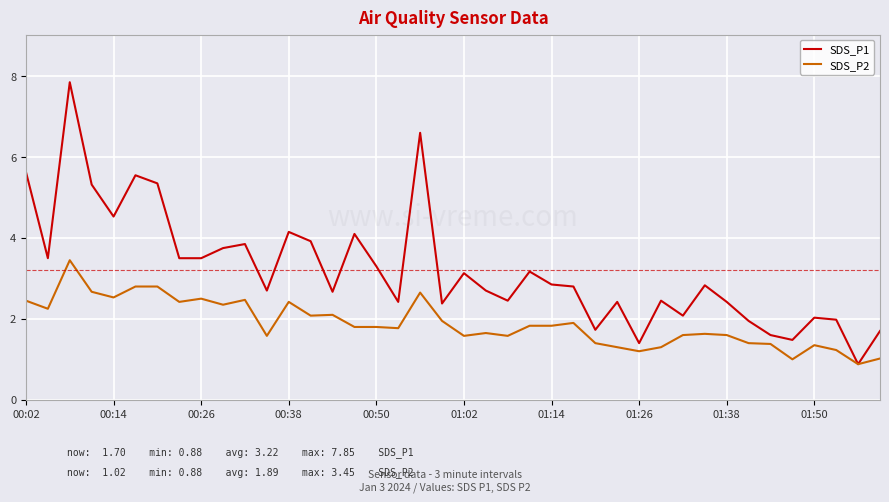

Which series has the largest range (max minus min)?

SDS_P1